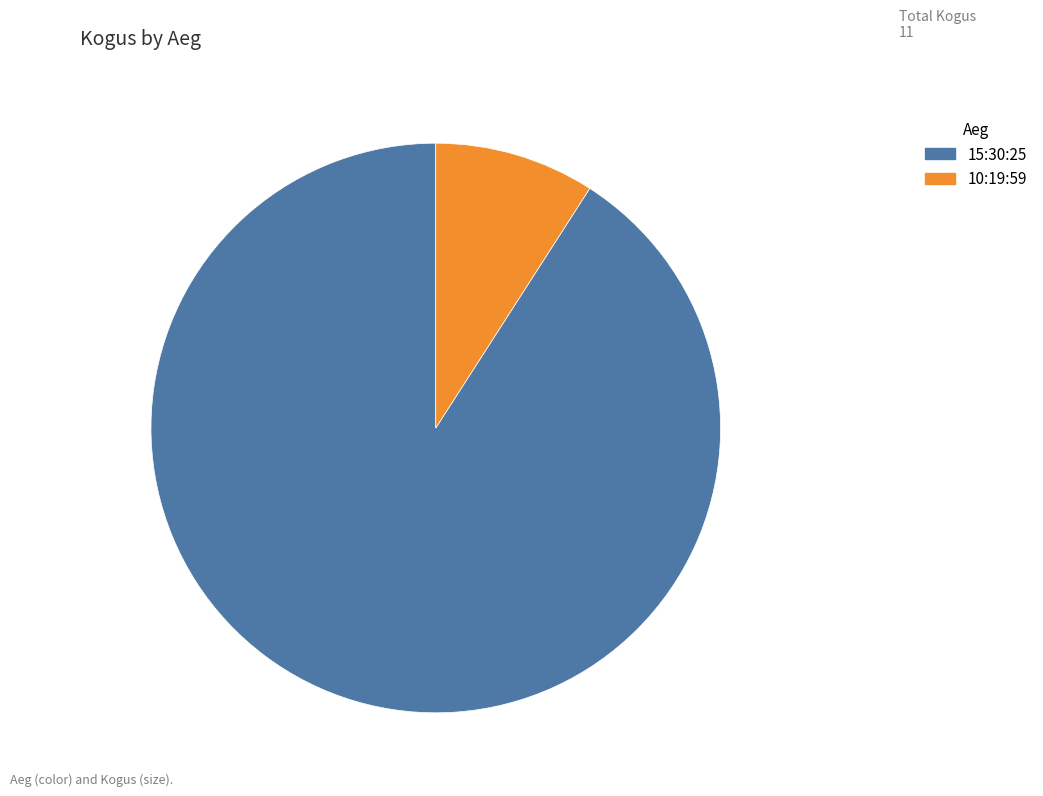

Rank the categories by value from highest to lowest.

15:30:25, 10:19:59